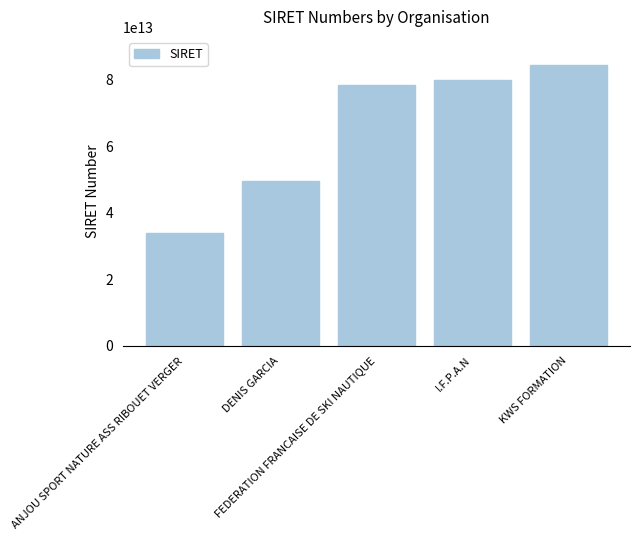

Reading right to left, list all the values displayed in this chart.

84330678800012	79772770800019	78471424800068	49457485800028	33875535800045